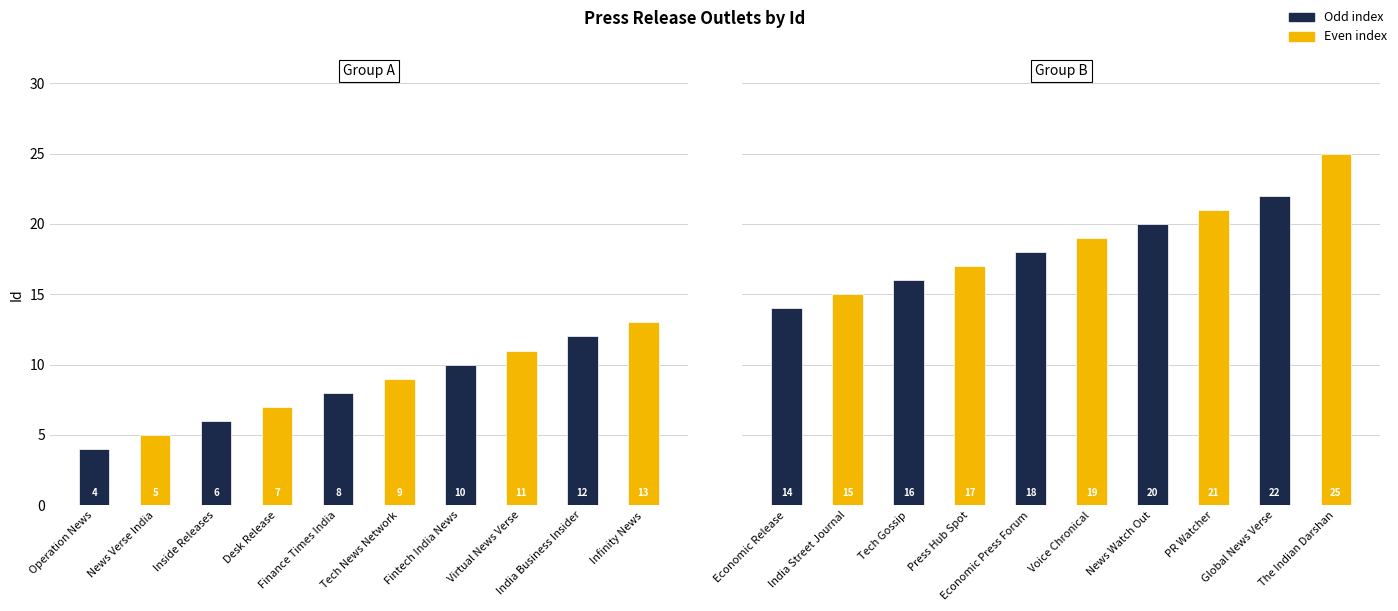

Reading right to left, what are all the values shown in this chart?

25	22	21	20	19	18	17	16	15	14	13	12	11	10	9	8	7	6	5	4